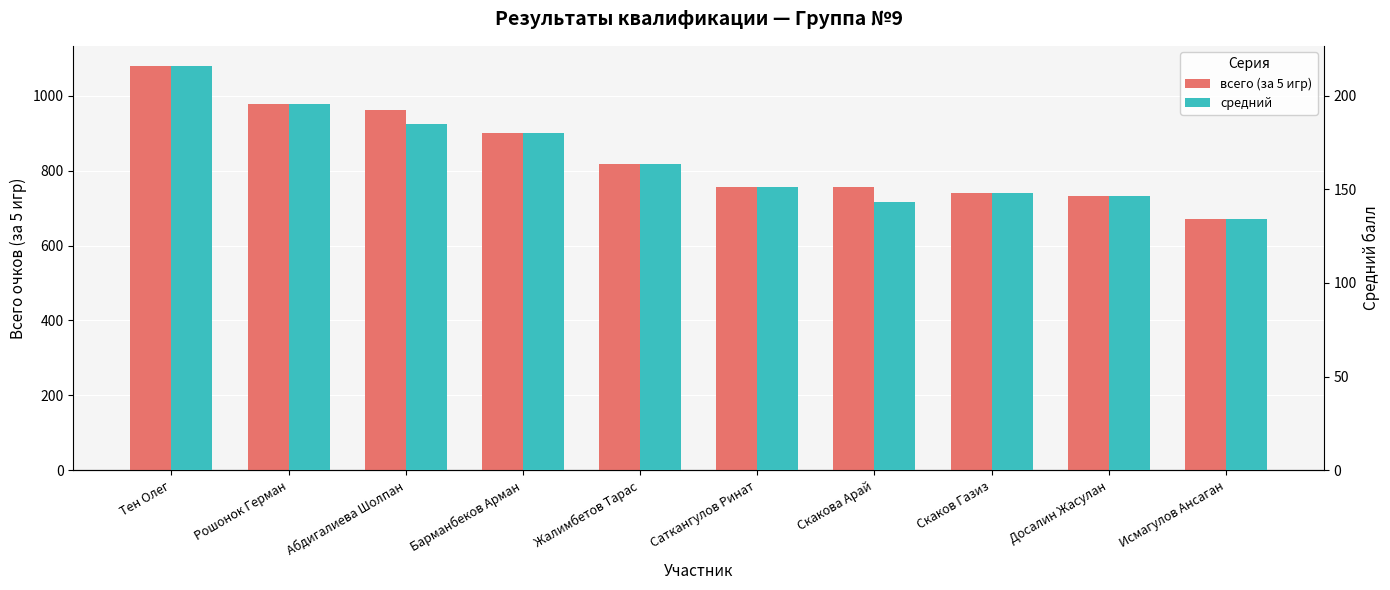

At which category does the chart reach its peak across all series?

Тен Олег